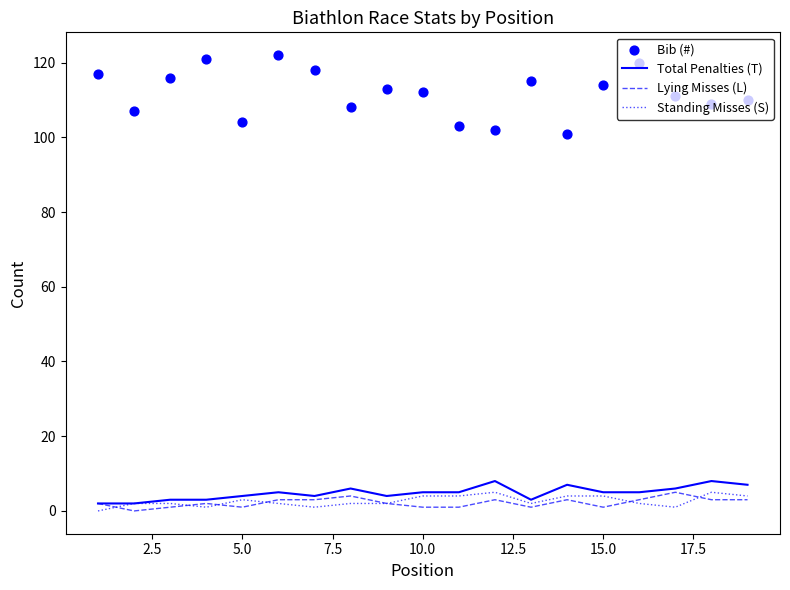

Which series contains the highest Y value?

Bib (#)